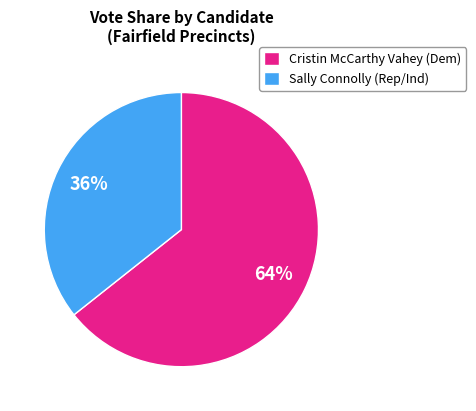

To the nearest percent, what is the average slice percentage?

50%